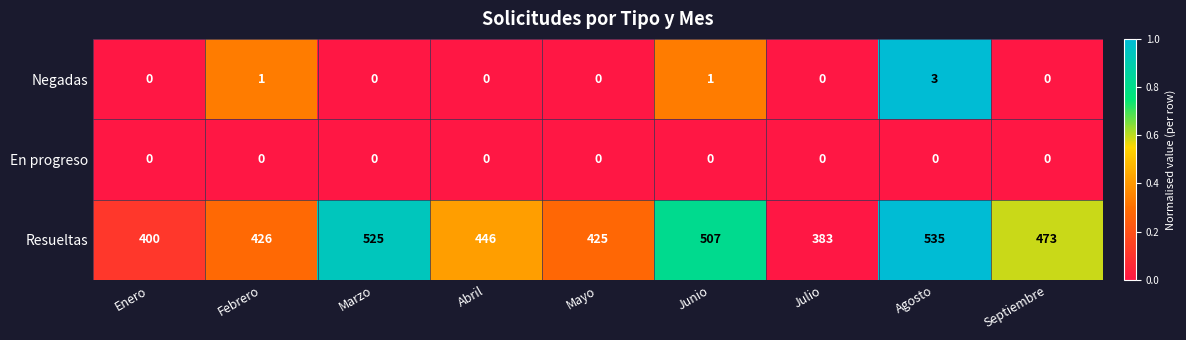

List the series in order of their peak value, highest first.

Resueltas, Negadas, En progreso